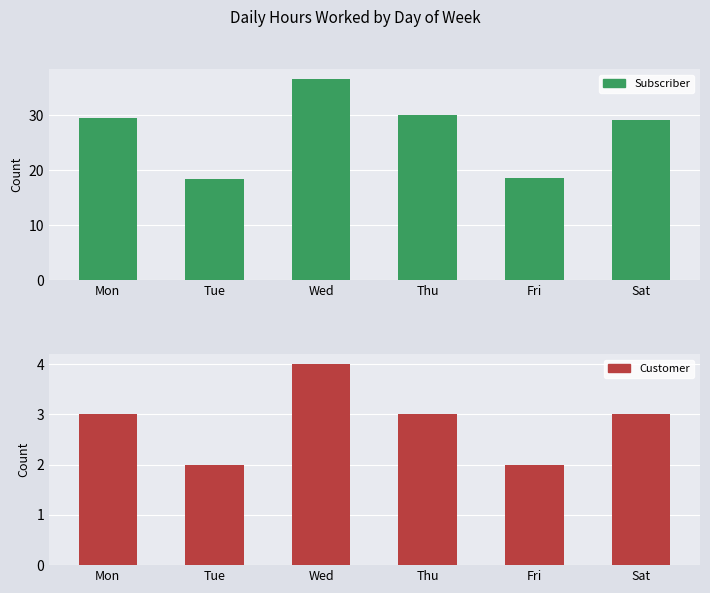

The value of Subscriber at Mon is 29.5. True or false?

True